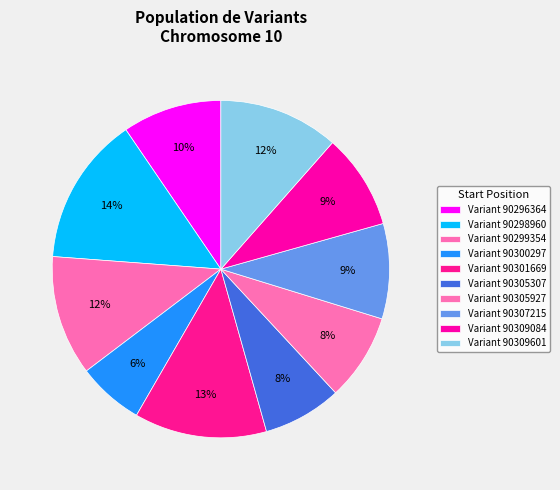

How many slices are in this pie chart?

10